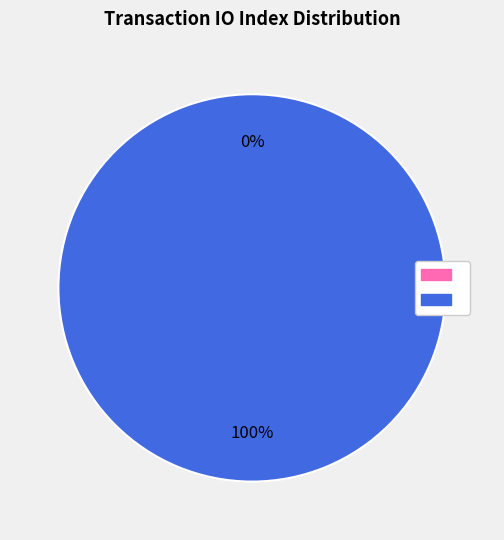

To the nearest percent, what is the difference between the largest and smallest slice percentages?

100%